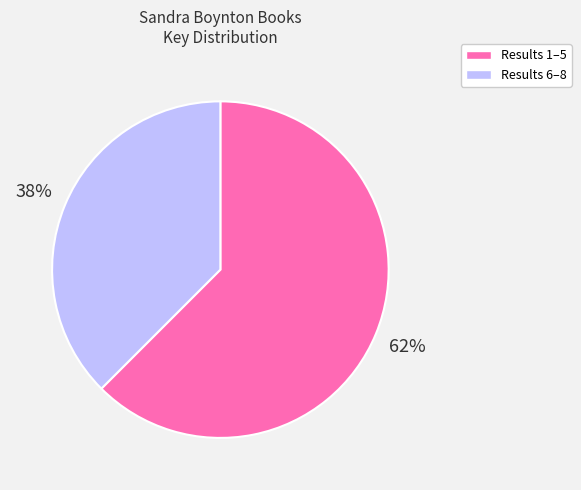

To the nearest percent, what portion does Results 6–8 represent?

38%